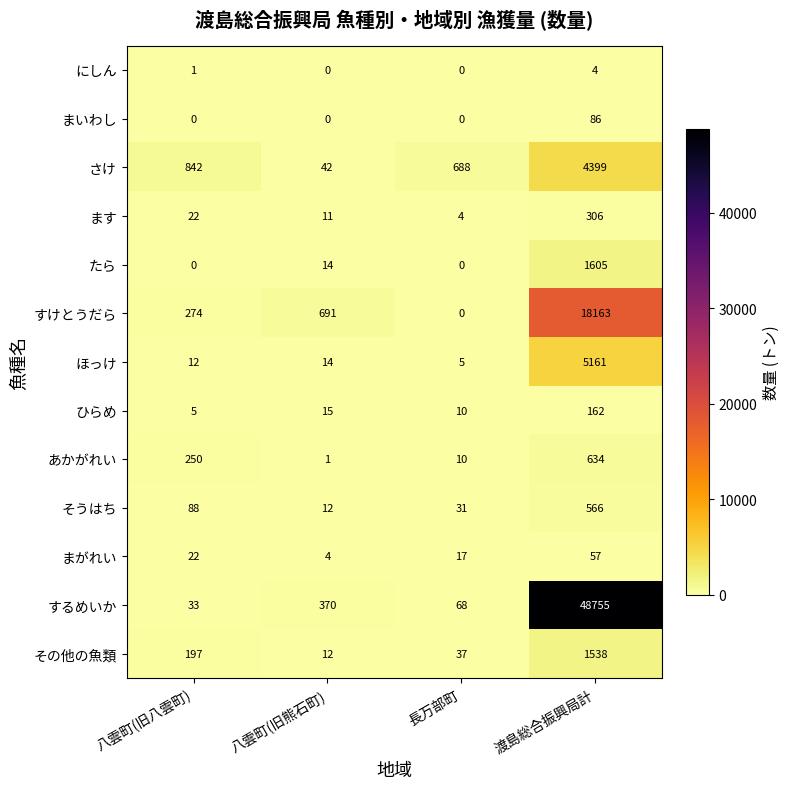

Rank the categories by ます value from lowest to highest.

長万部町, 八雲町(旧熊石町), 八雲町(旧八雲町), 渡島総合振興局計